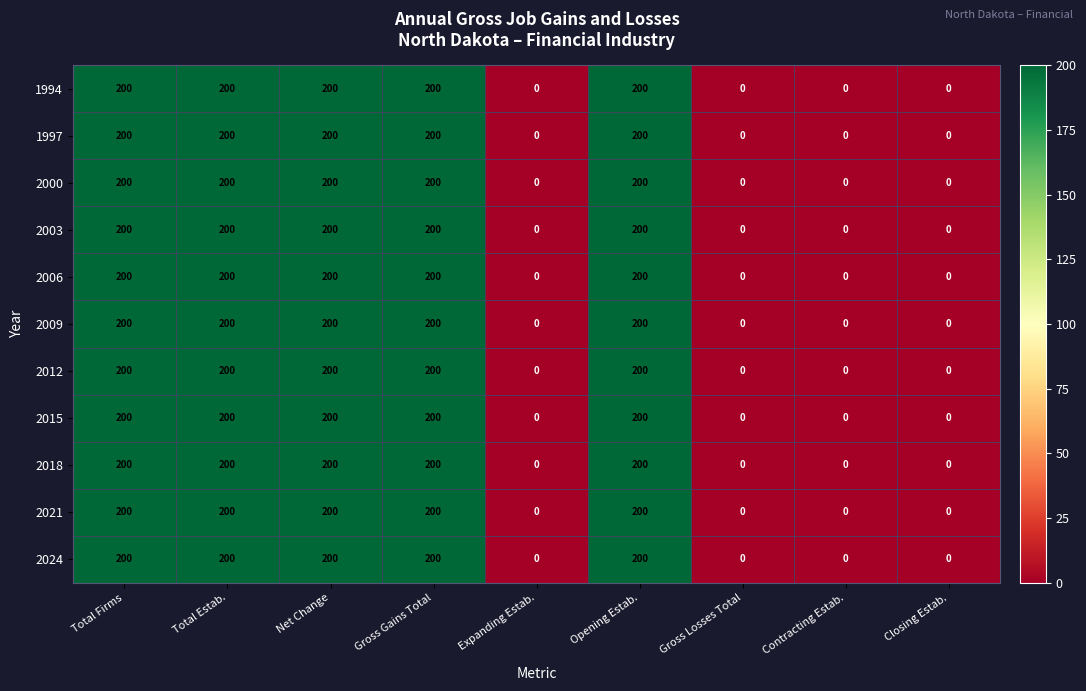

What is the highest value of the 2018 series?

200